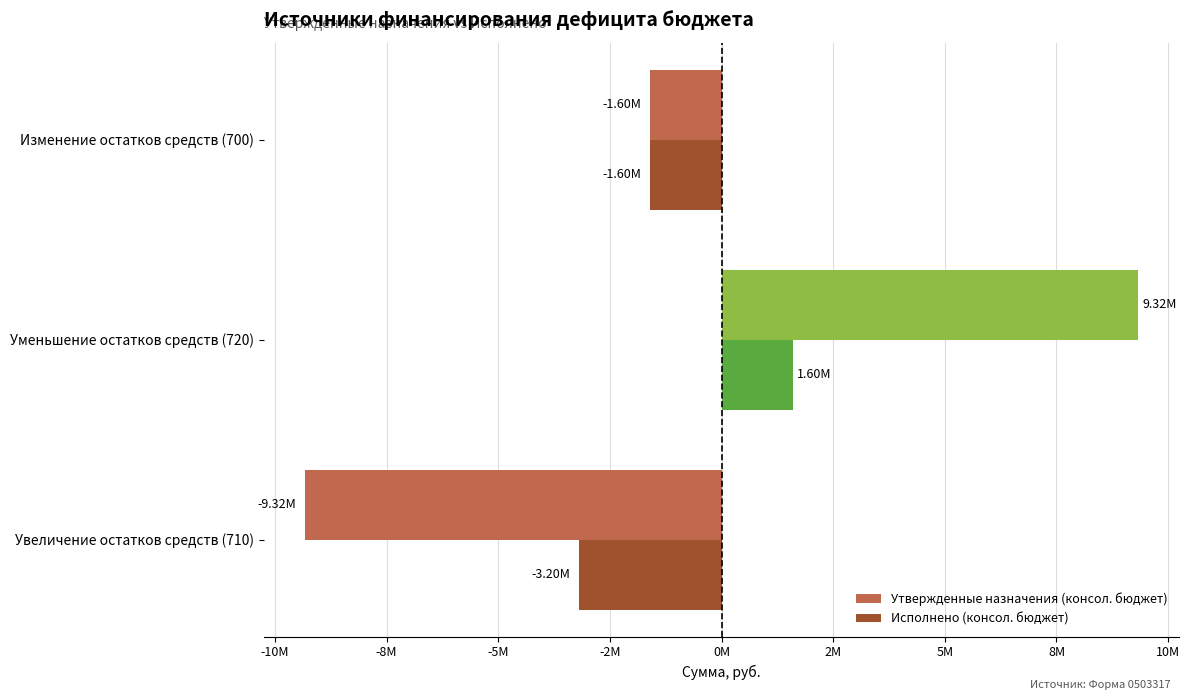

What are all the series names shown in the legend?

Утвержденные назначения (консол. бюджет), Исполнено (консол. бюджет)